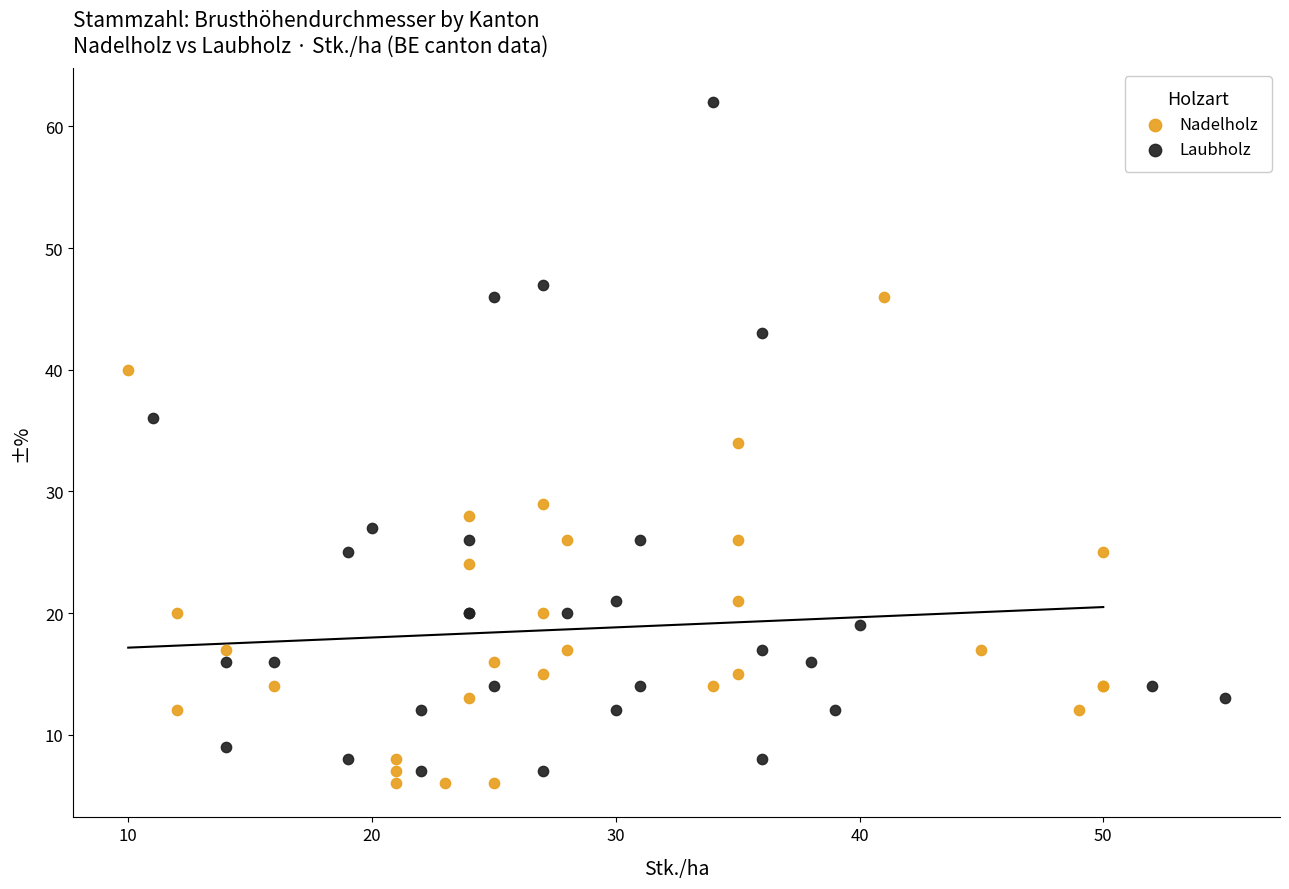

Which series contains the highest Y value?

Laubholz